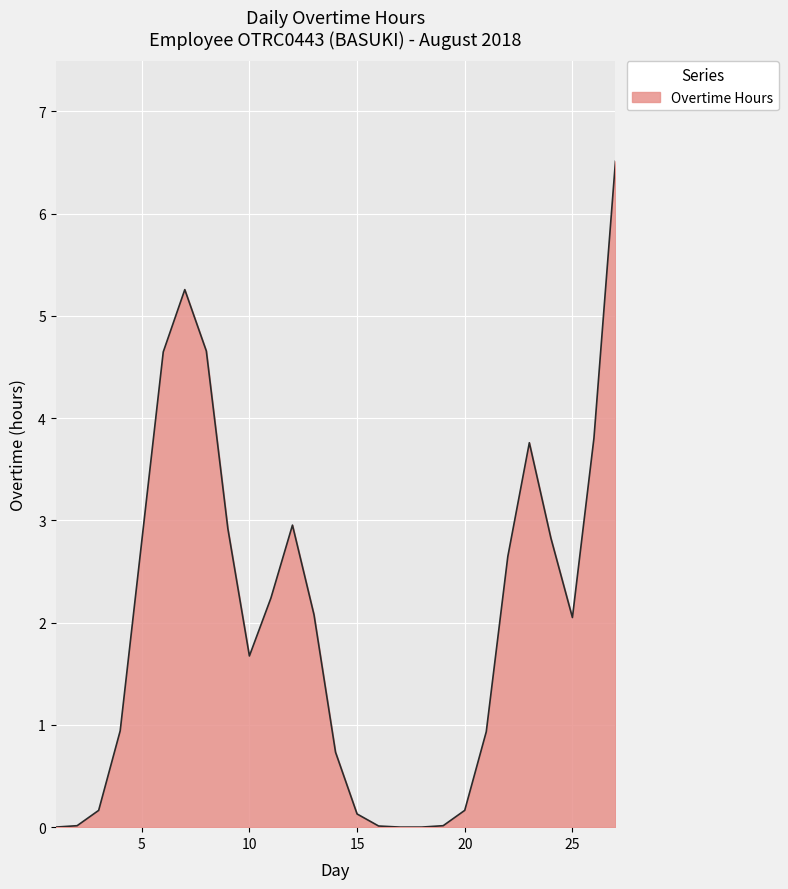

What is the difference between the maximum and minimum values?

6.5